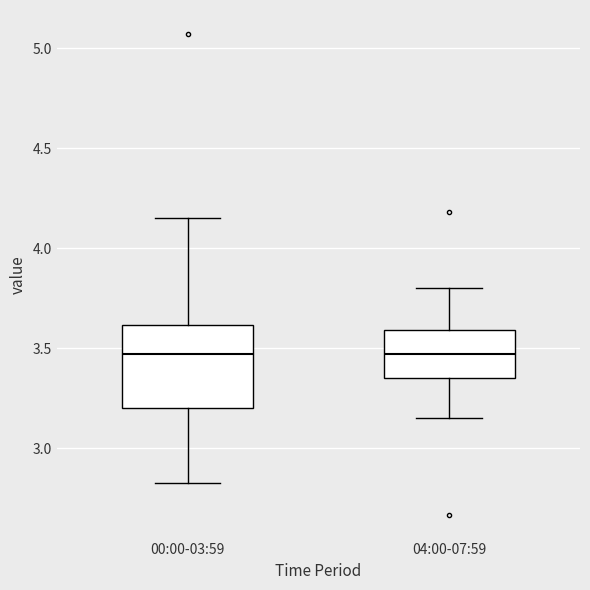

Reading left to right, read every box against the y-axis: the position of its median line, the range the box covers, and the ends of its whiskers. The values are not printed on the chart, so give them approximately, as read against the axis.

00:00-03:59: median 3.45, box 3.20 to 3.60, whiskers 2.85 to 4.15
04:00-07:59: median 3.45, box 3.35 to 3.60, whiskers 3.15 to 3.80